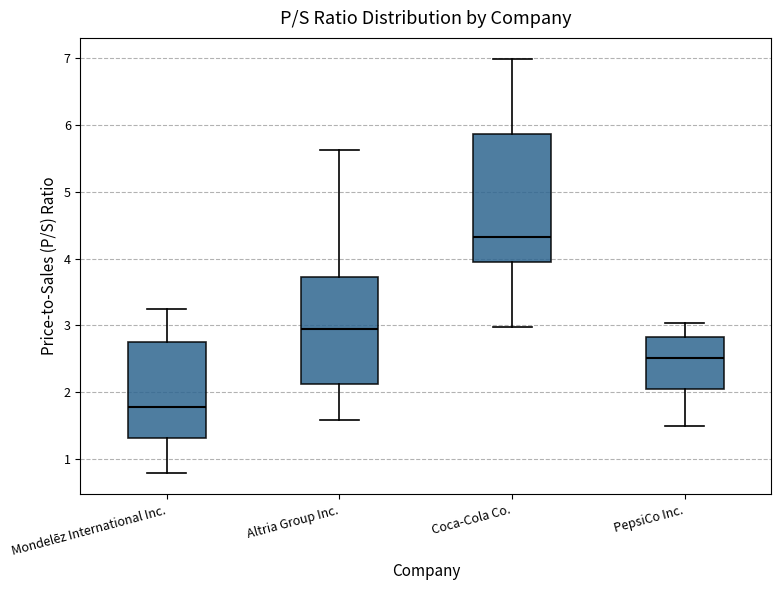

Comparing the boxes themselves (not the whiskers), which one is the tallest?

Coca-Cola Co.